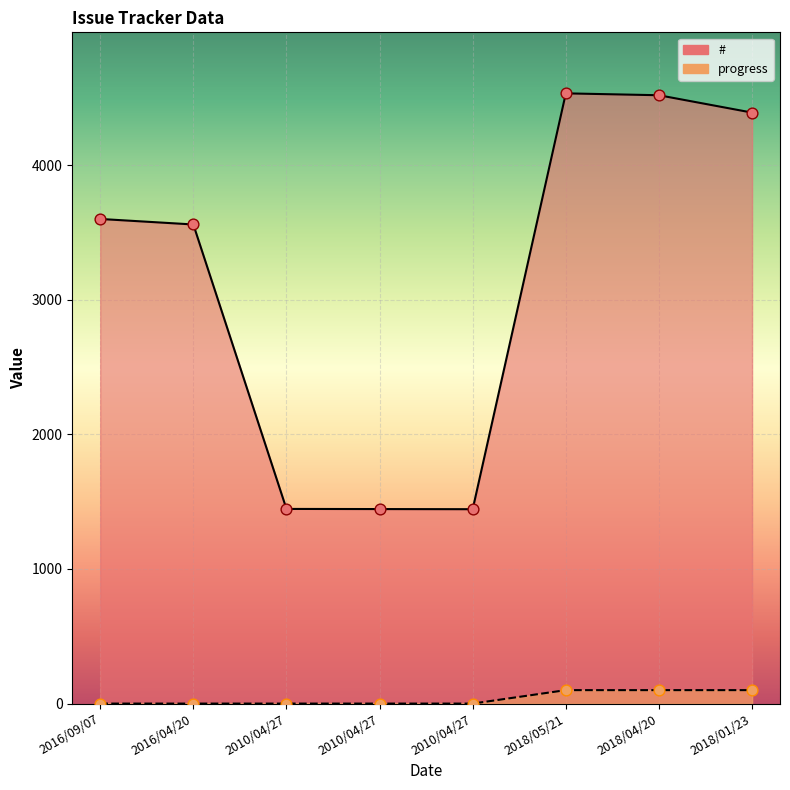

What are all the series names shown in the legend?

#, progress